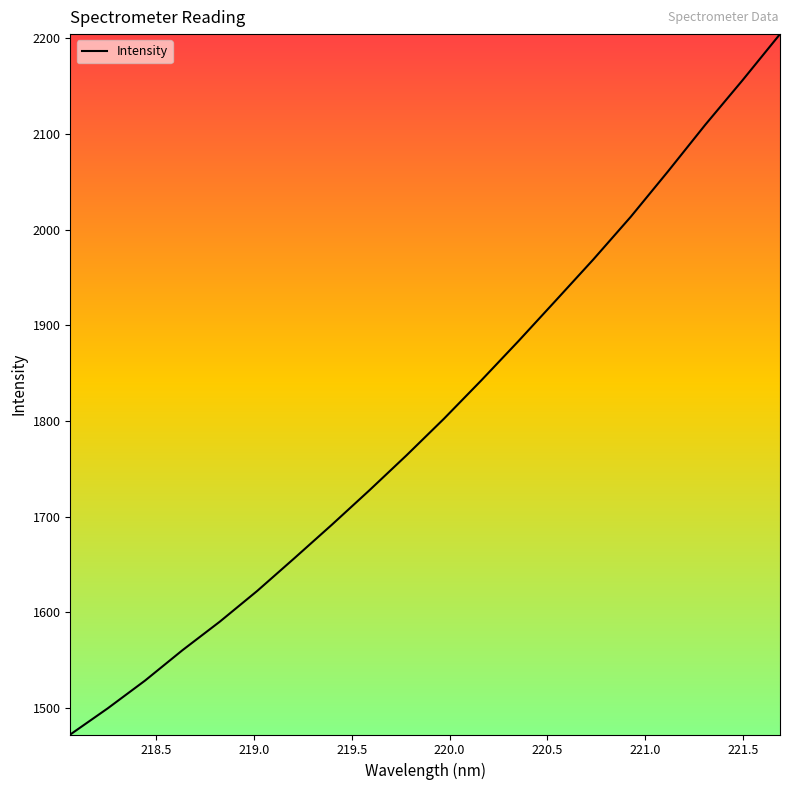

What is the minimum value shown in the chart?

1472.4